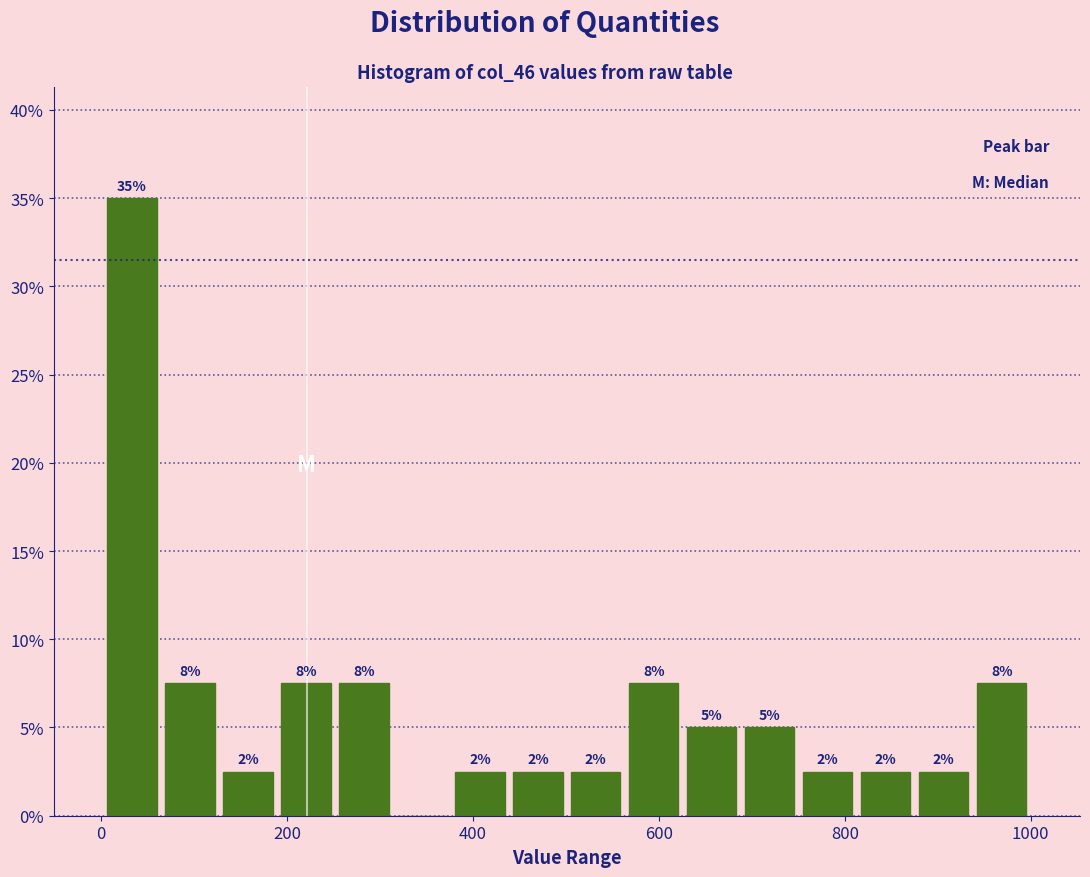

Around what value on the x-axis is the tallest bar? Give the approximate position of its centre, as read against the axis.

40